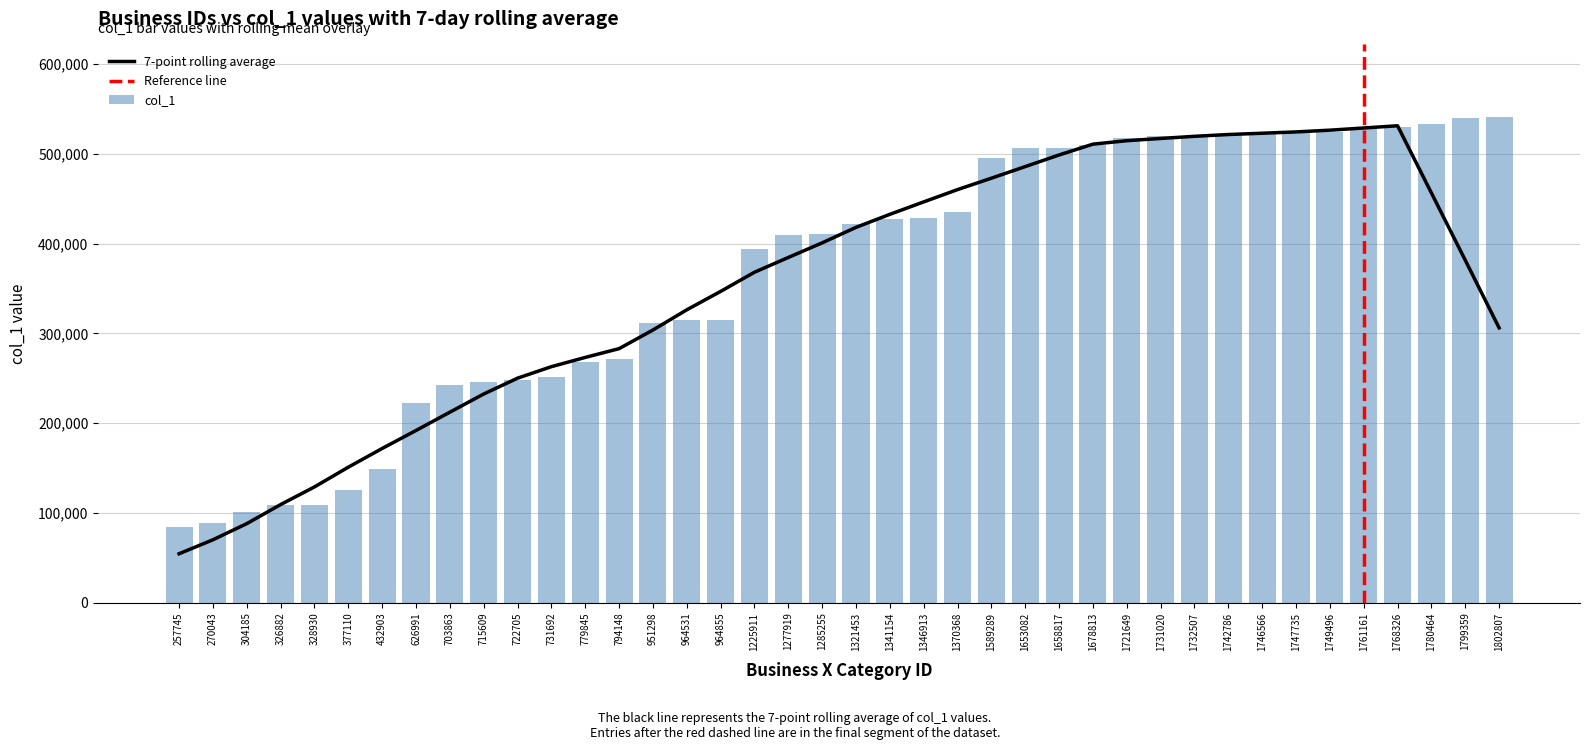

What is the value of the 28th bar from the left?

510144